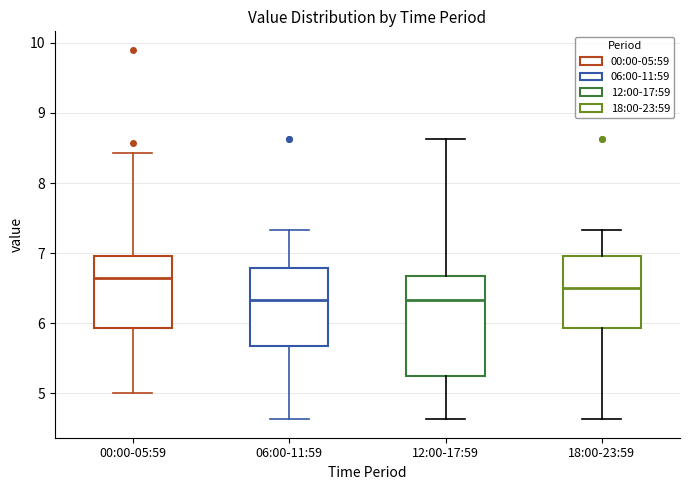

Comparing the boxes themselves (not the whiskers), which one is the tallest?

12:00-17:59